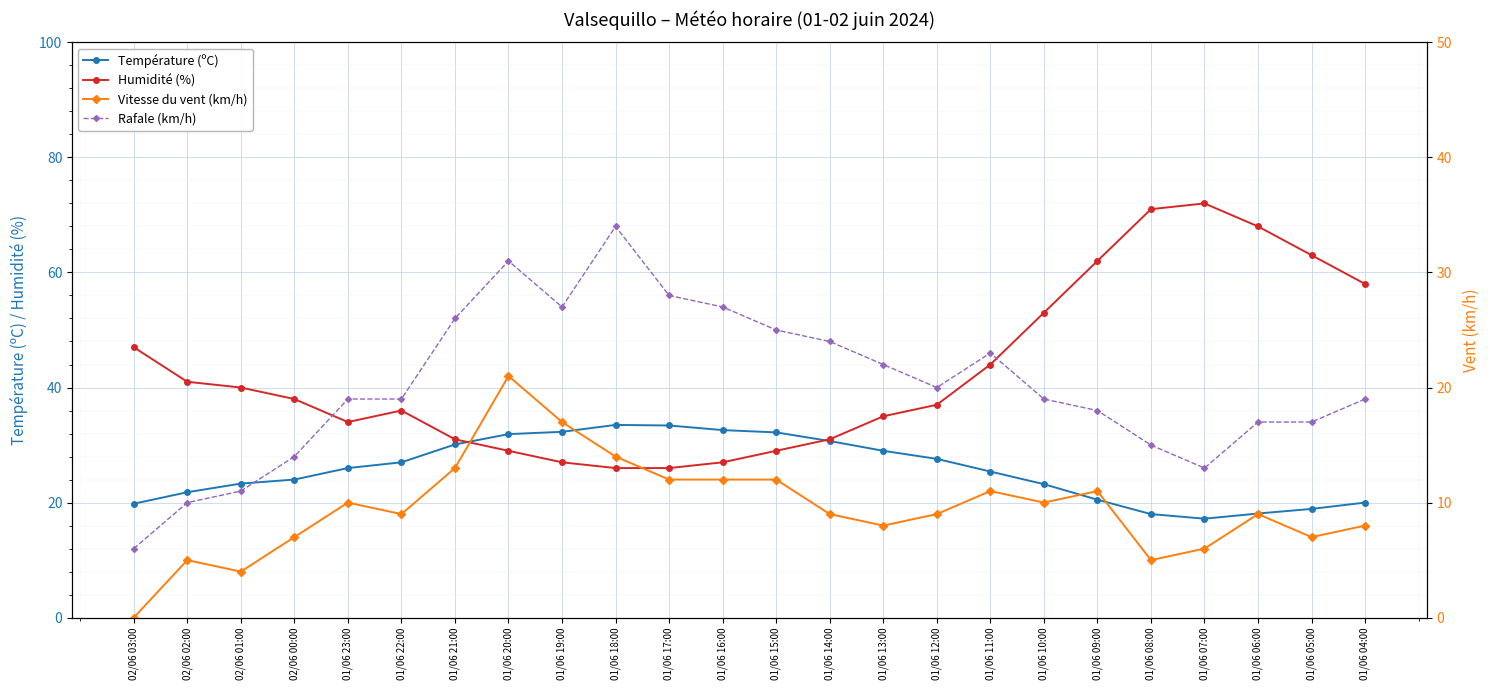

List the series in order of their overall mean, highest first.

Humidité (%), Température (ºC), Rafale (km/h), Vitesse du vent (km/h)